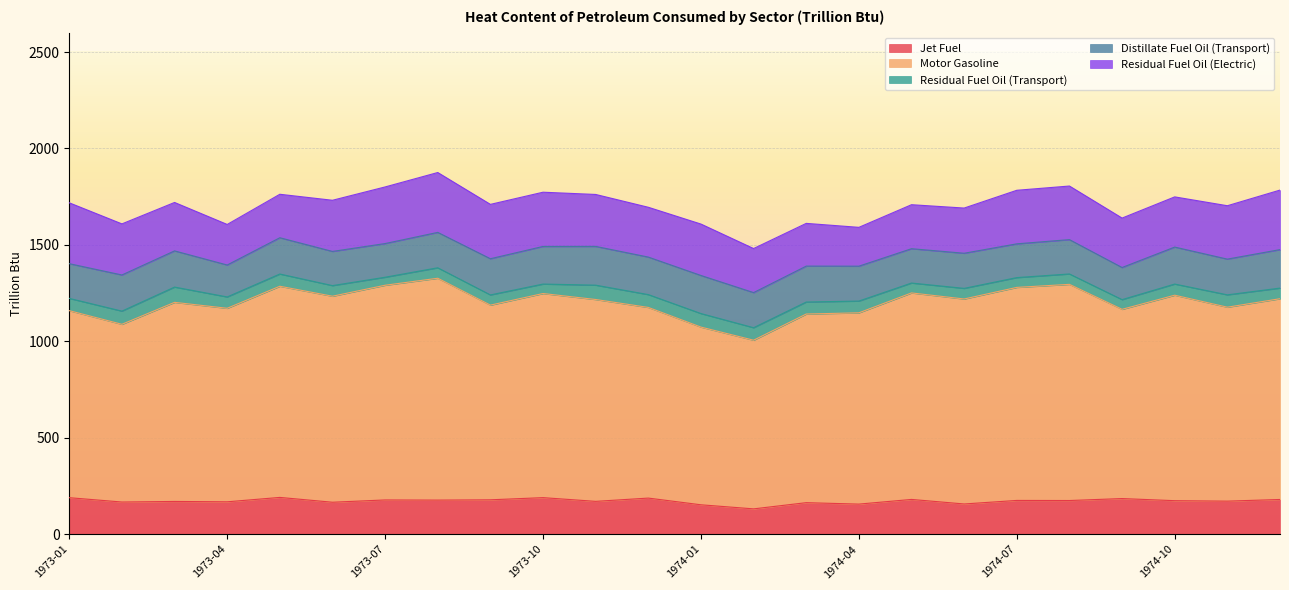

True or false: Motor Gasoline has more than 2 points higher than both neighbors.

True